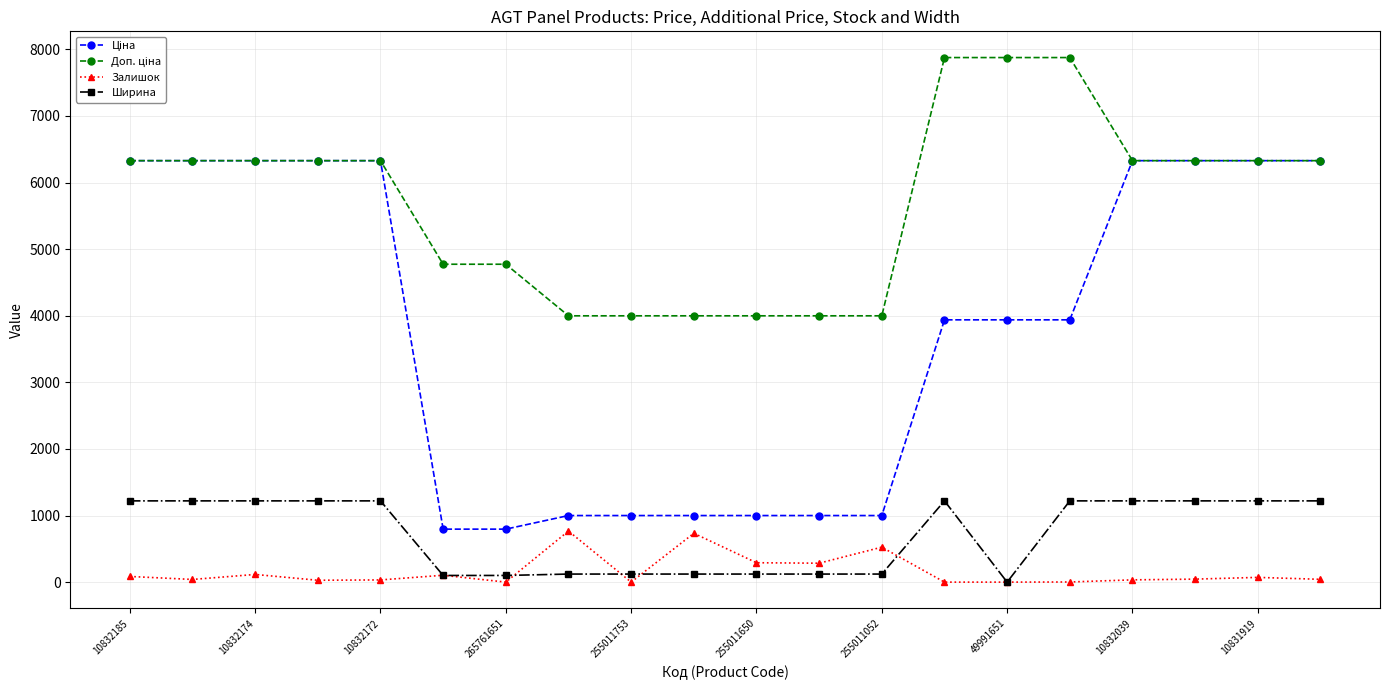

Is this an area chart (filled region under the line)?

No